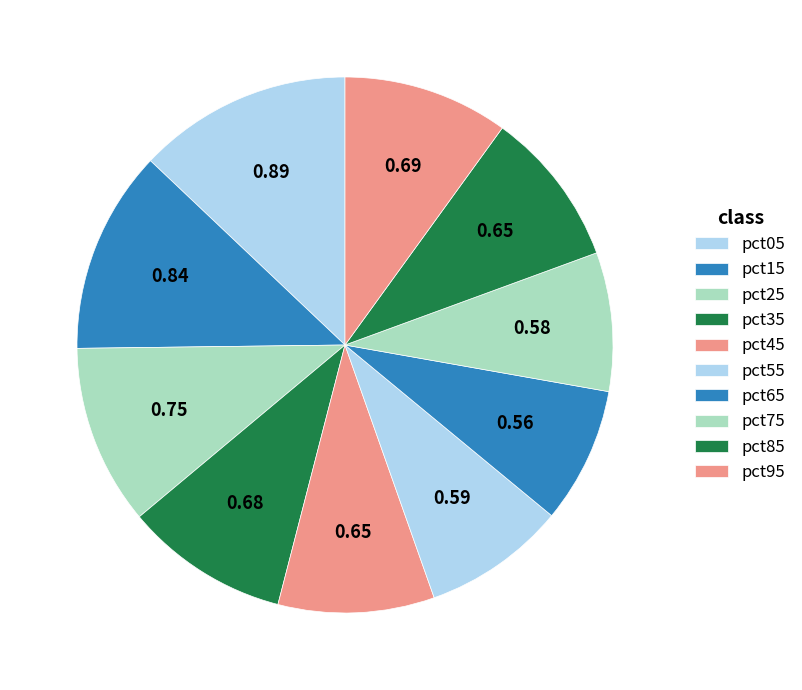

Is pct55 the majority of the pie?

No